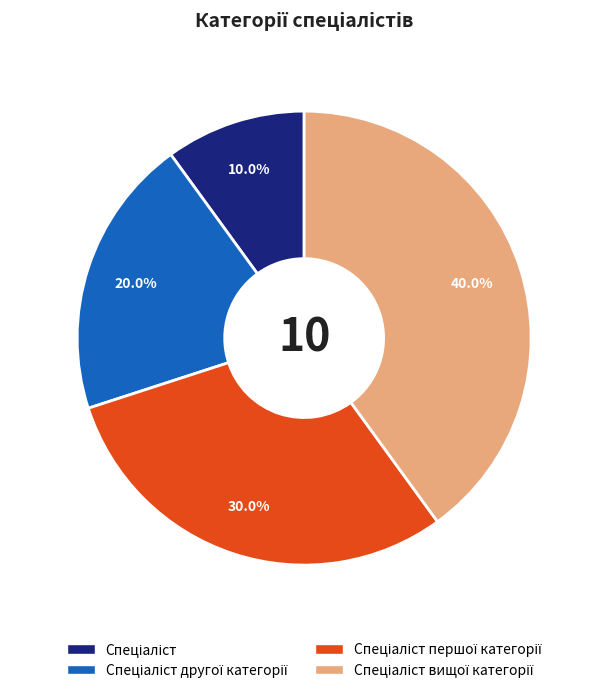

Is there a majority slice in this chart?

No